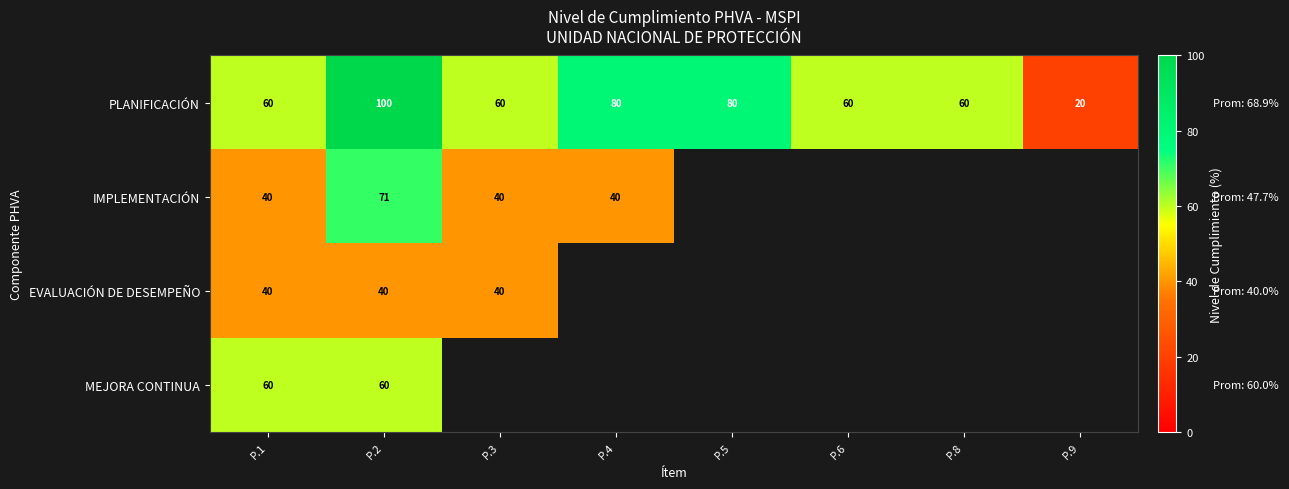

How many PLANIFICACIÓN values are between 60 and 80?

6